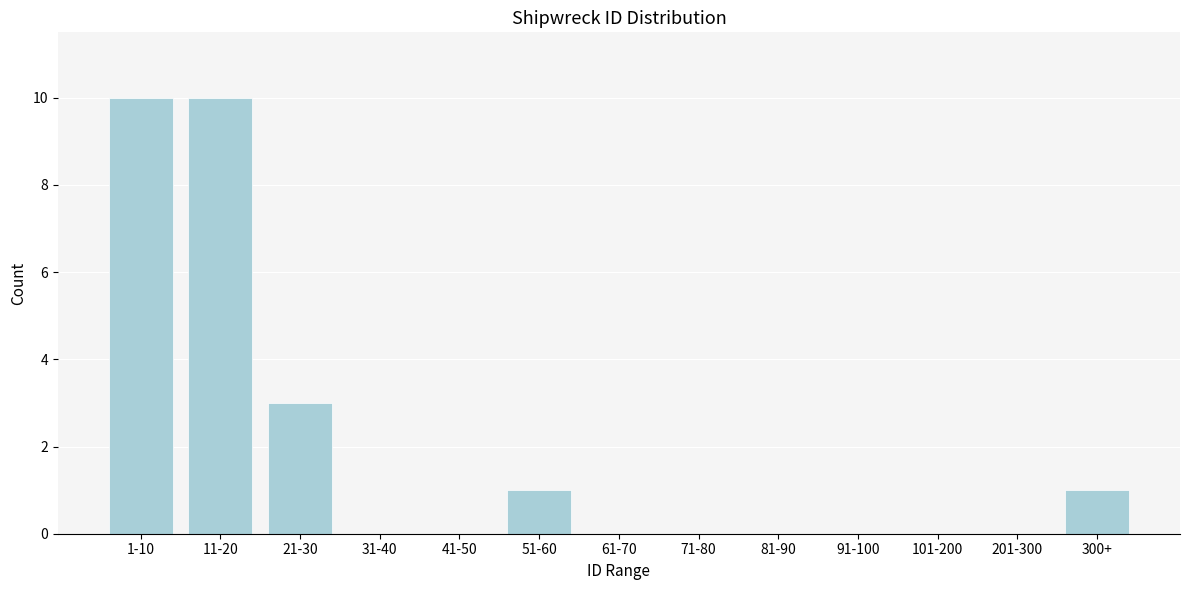

Reading left to right, extract all data points from this chart.

1-10=10	11-20=10	21-30=3	31-40=0	41-50=0	51-60=1	61-70=0	71-80=0	81-90=0	91-100=0	101-200=0	201-300=0	300+=1